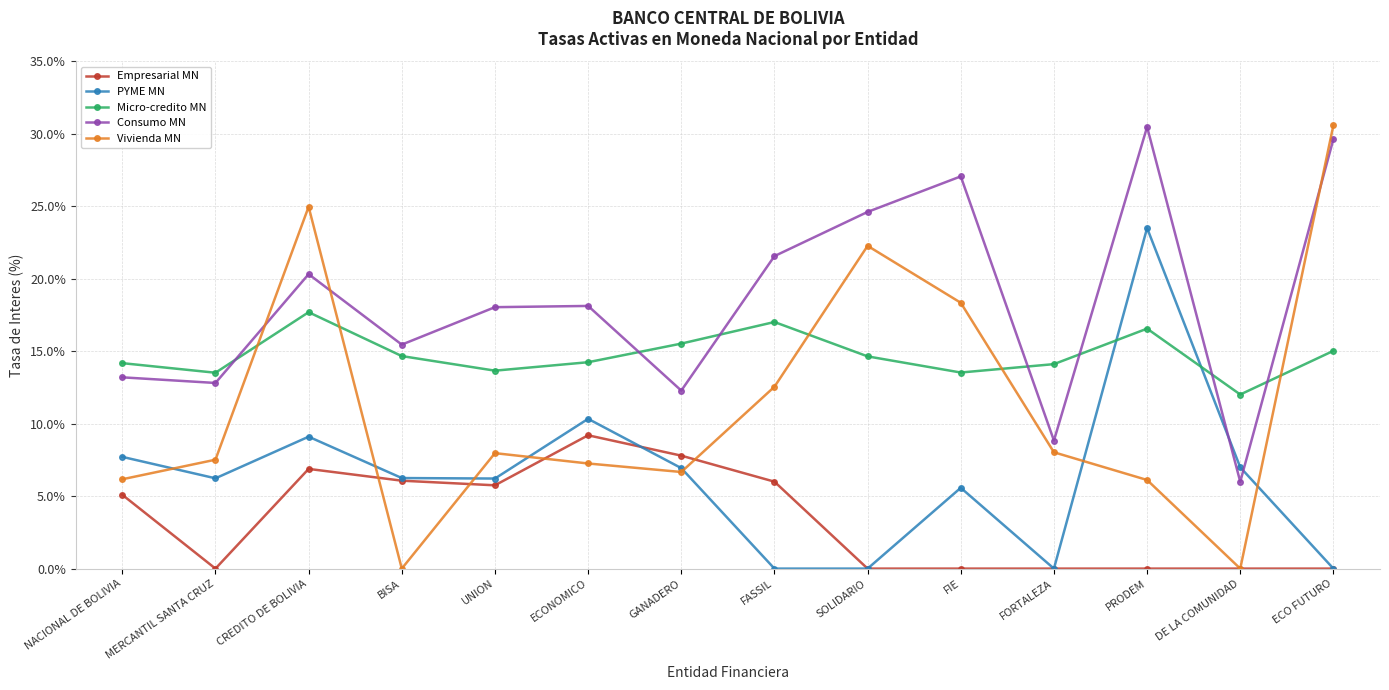

True or false: Micro-credito MN has more than 1 interior local peaks.

True